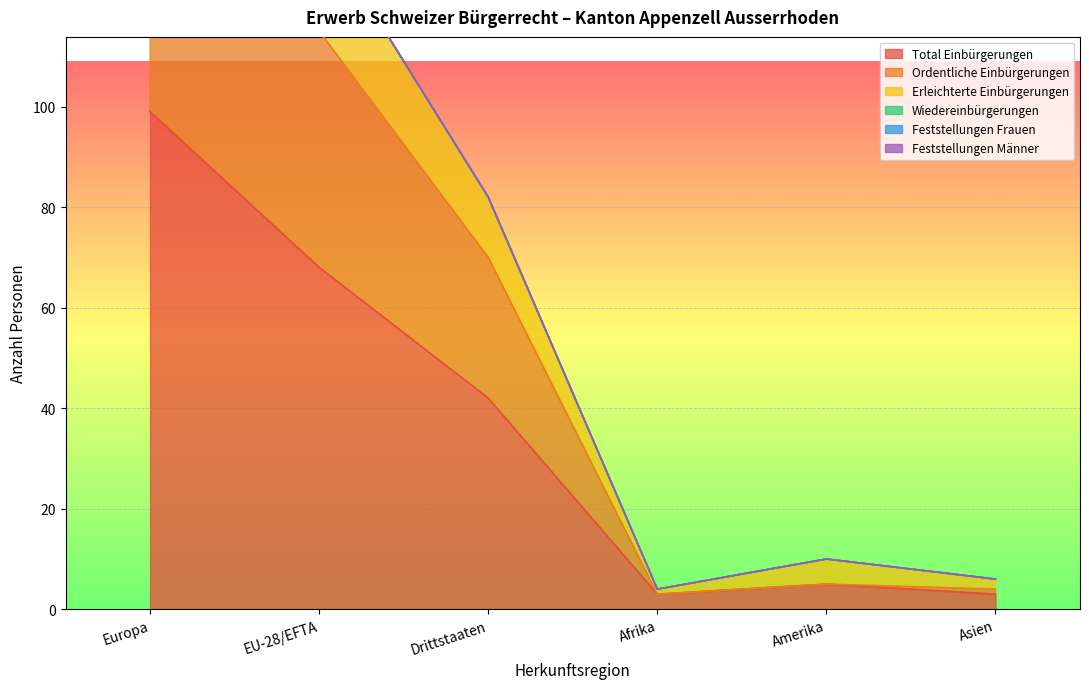

Where does the Total Einbürgerungen series first go above 42?

Europa